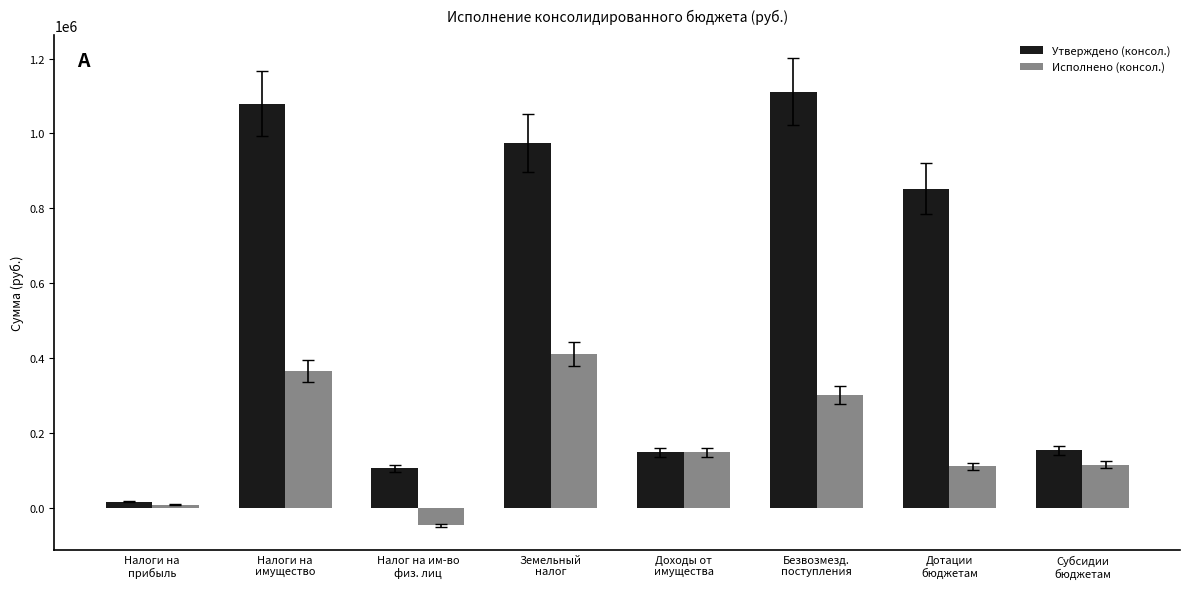

At which category does the chart reach its peak across all series?

Безвозмезд.
поступления